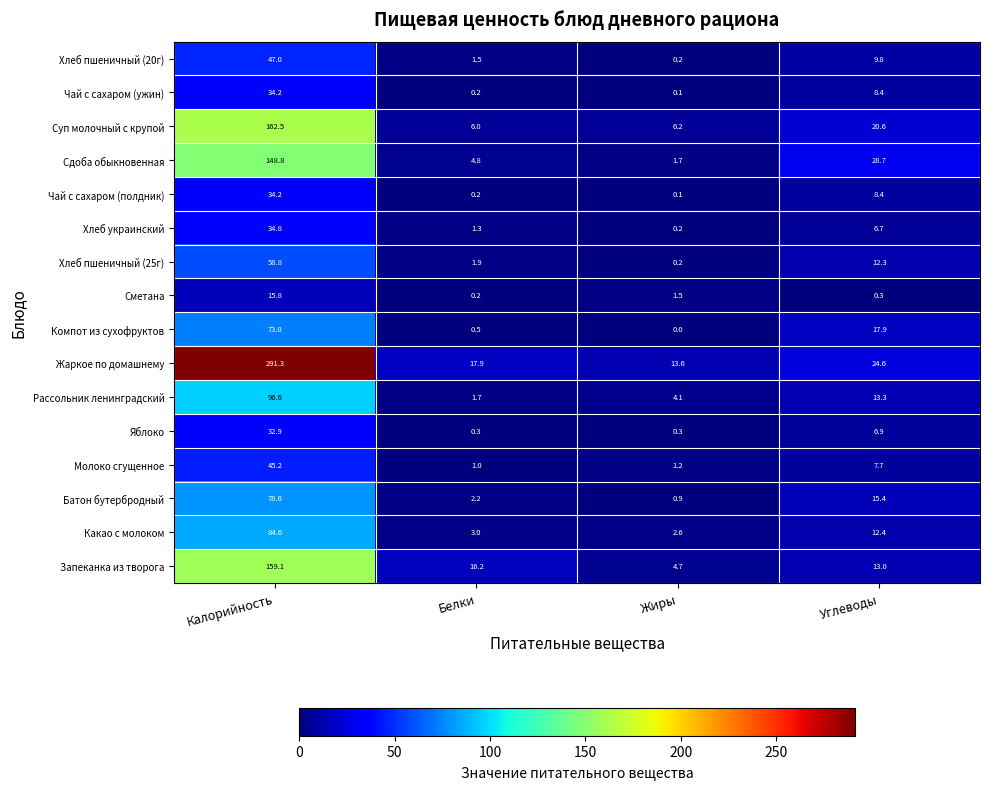

At how many categories does at least one series exceed 77?

1